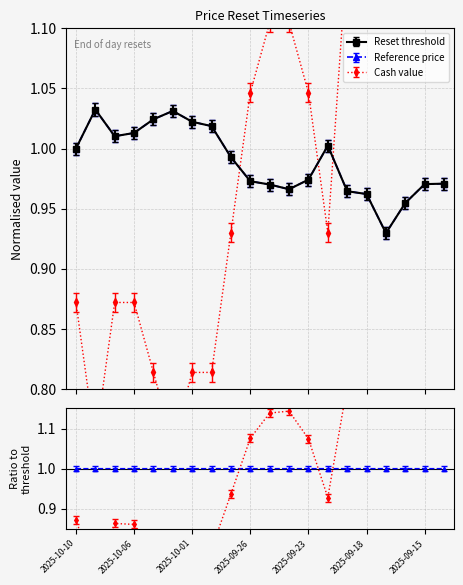

What is the label of the 11th point from the left?

2025-09-25